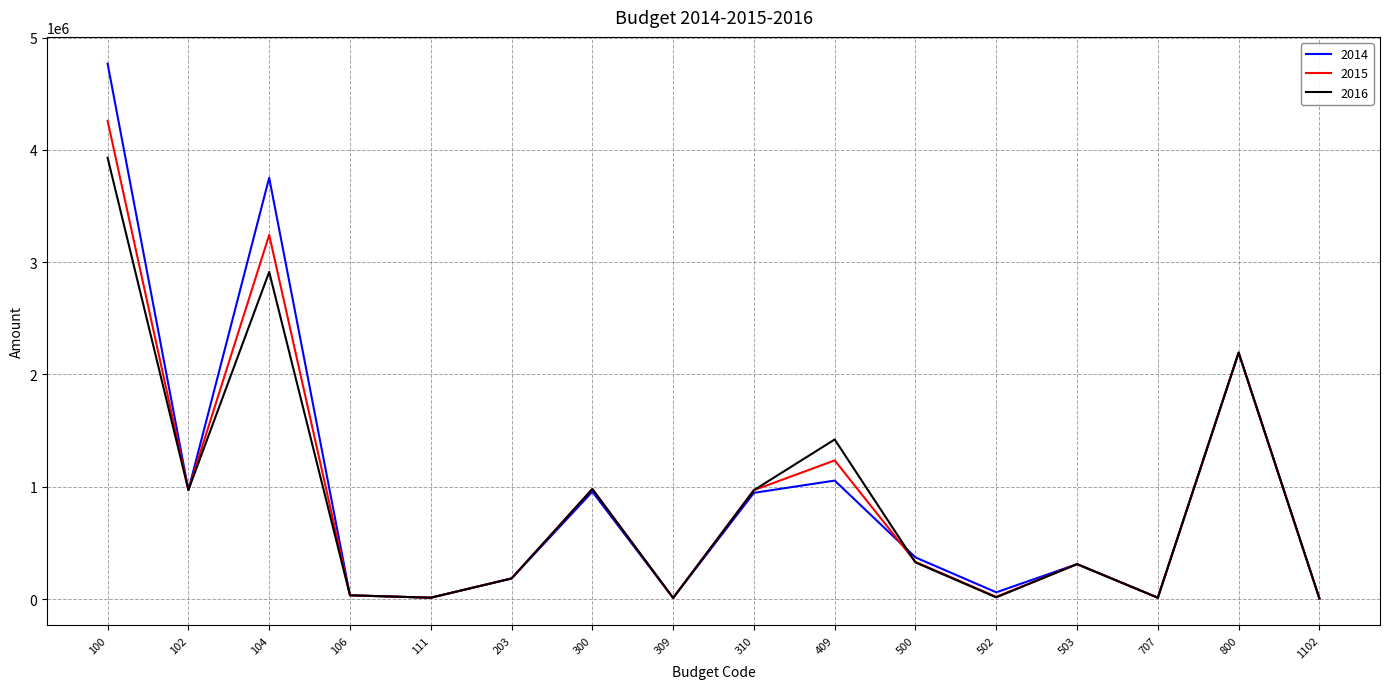

List the series in order of their peak value, lowest first.

2016, 2015, 2014